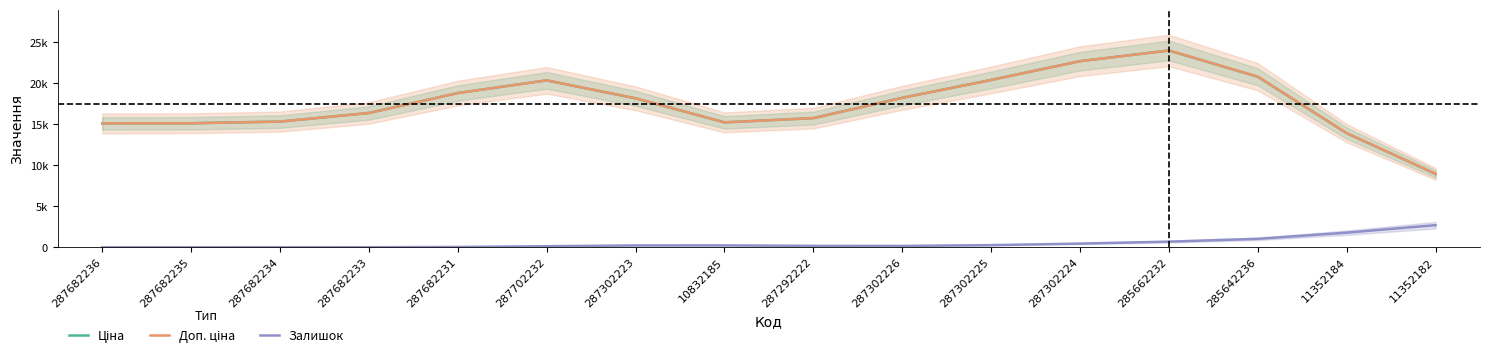

What are all the series names shown in the legend?

Ціна, Доп. ціна, Залишок